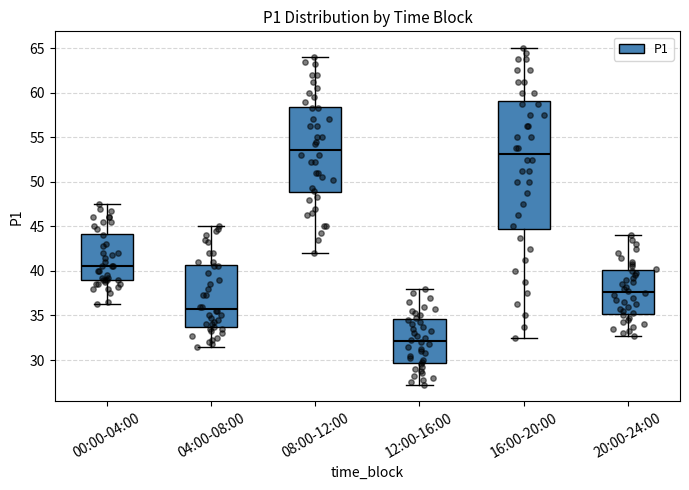

Which box is the tallest, from its lower edge to its upper edge?

16:00-20:00